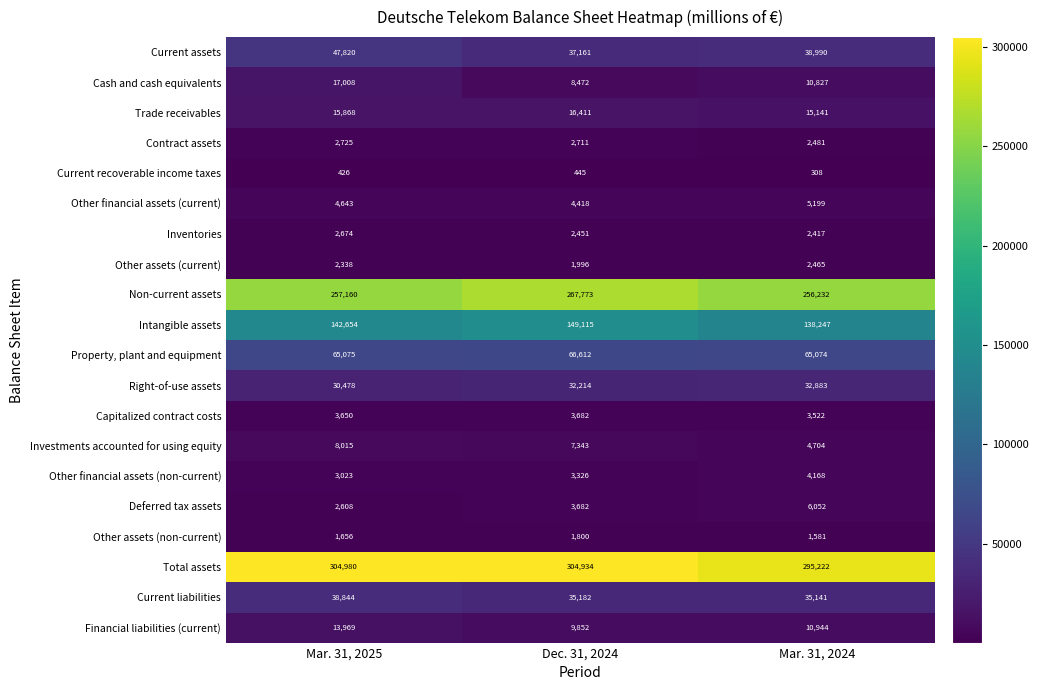

Between Mar. 31, 2025 and Dec. 31, 2024, which series saw the biggest shift?

Current assets